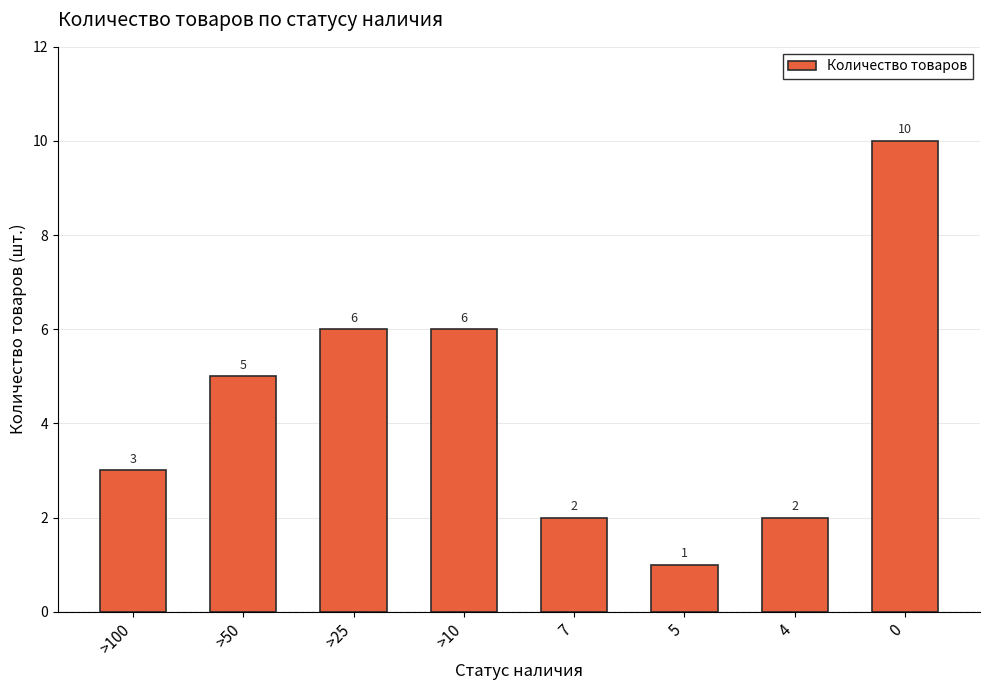

What is the average value?

4